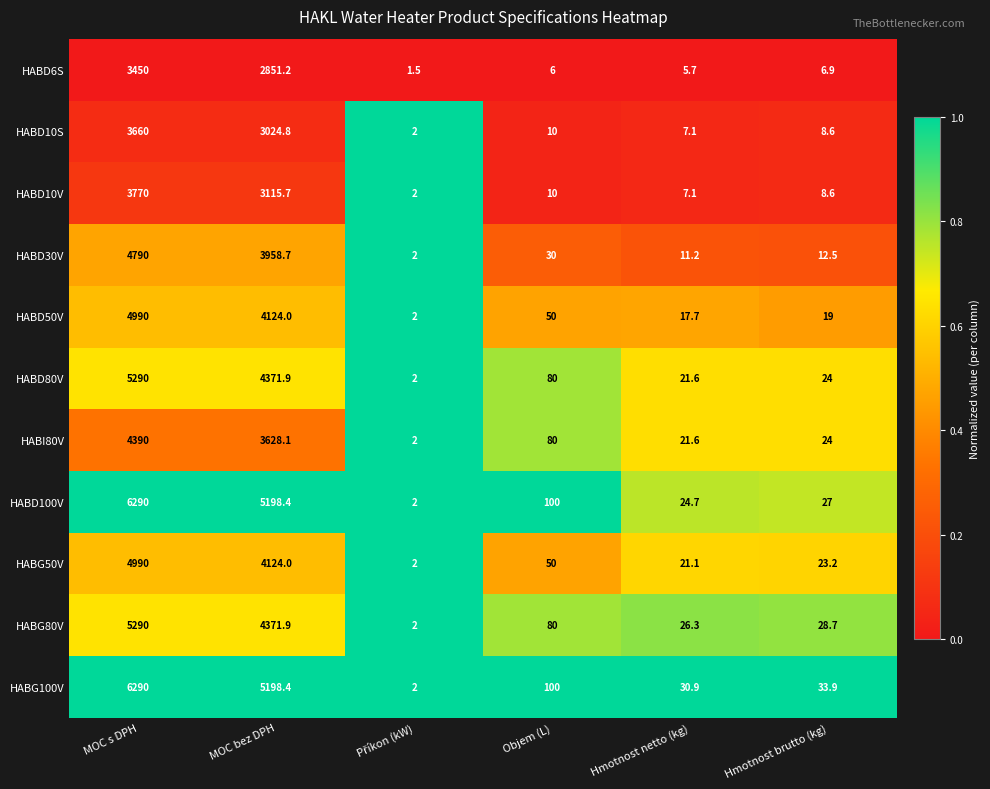

What is the total value across all series at MOC bez DPH?

43967.1